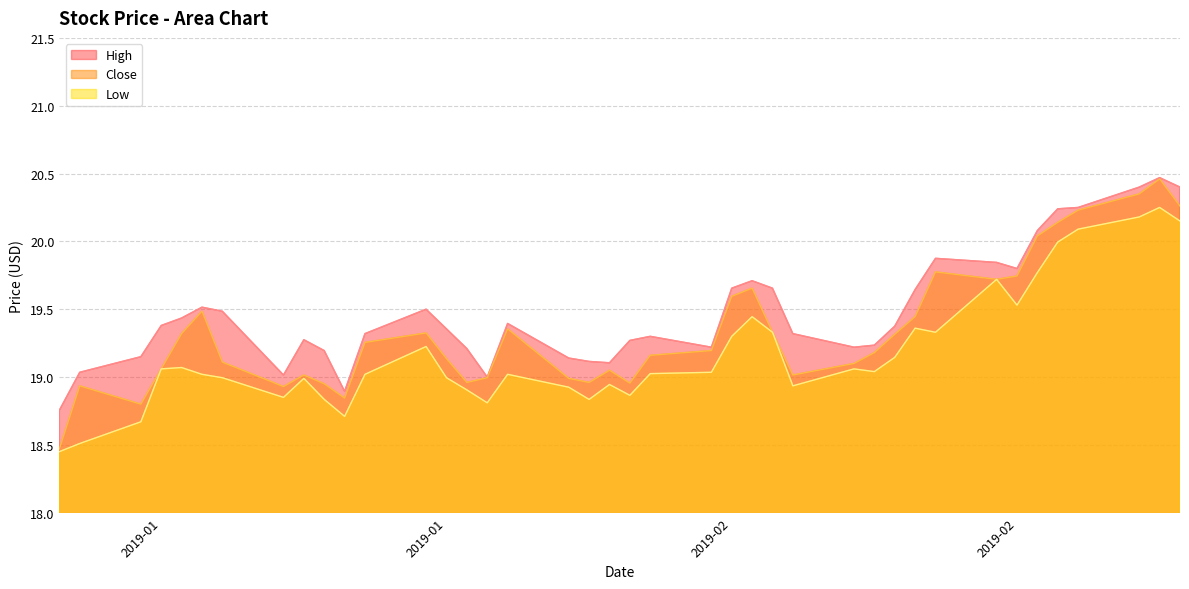

What value does the Low series have at 2019-02-14?

19.4